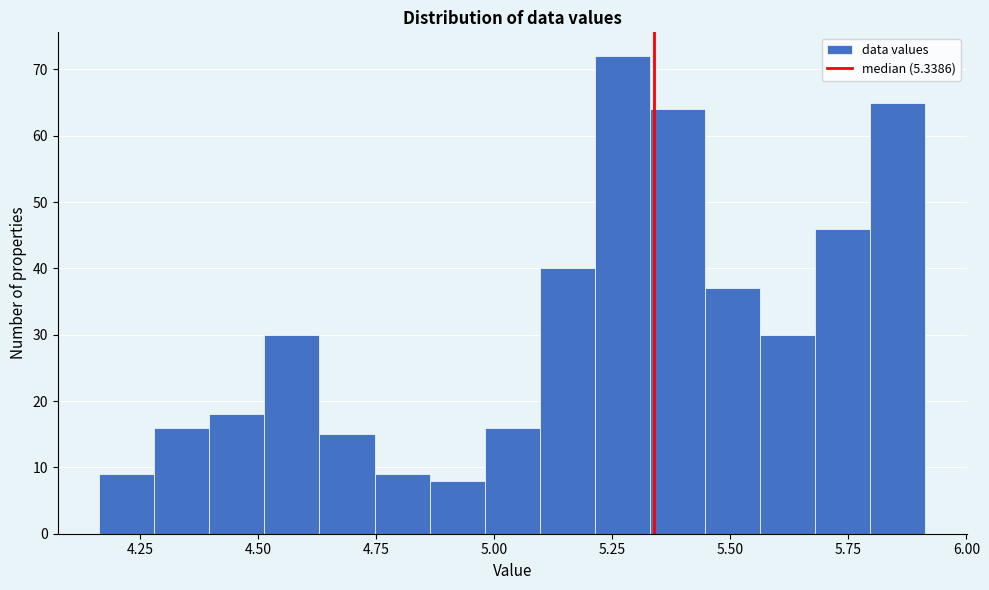

Around what value on the x-axis is the tallest bar? Give the approximate position of its centre, as read against the axis.

5.25